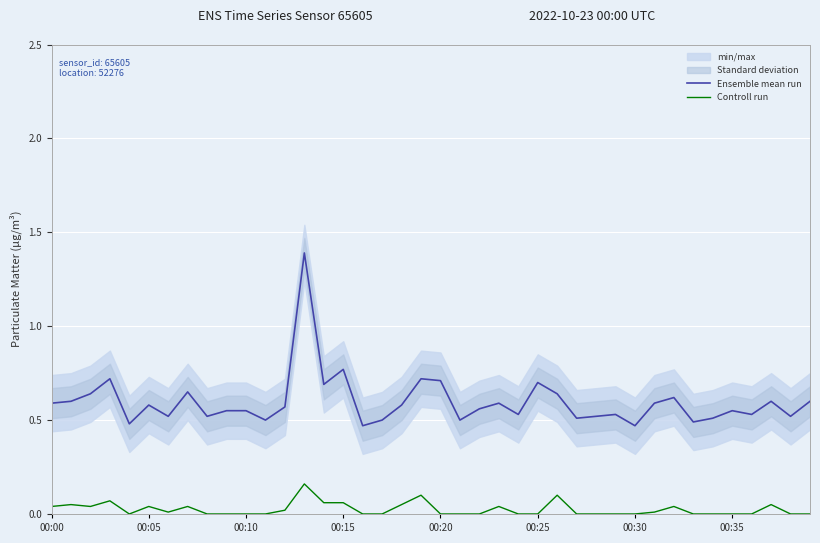

How many data points in Controll run are above 0?

18